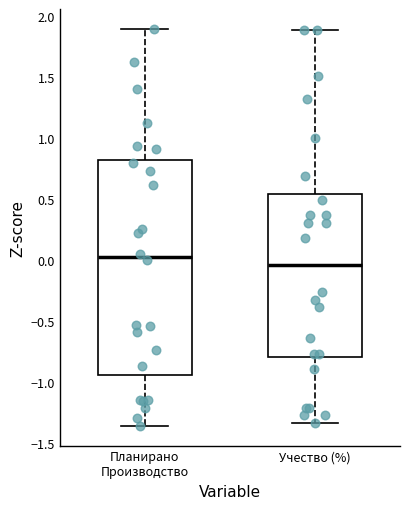

Where does the median line of the box for Учество (%) sit on the y-axis? The values are not printed on the chart, so give them approximately, as read against the axis.

-0.05